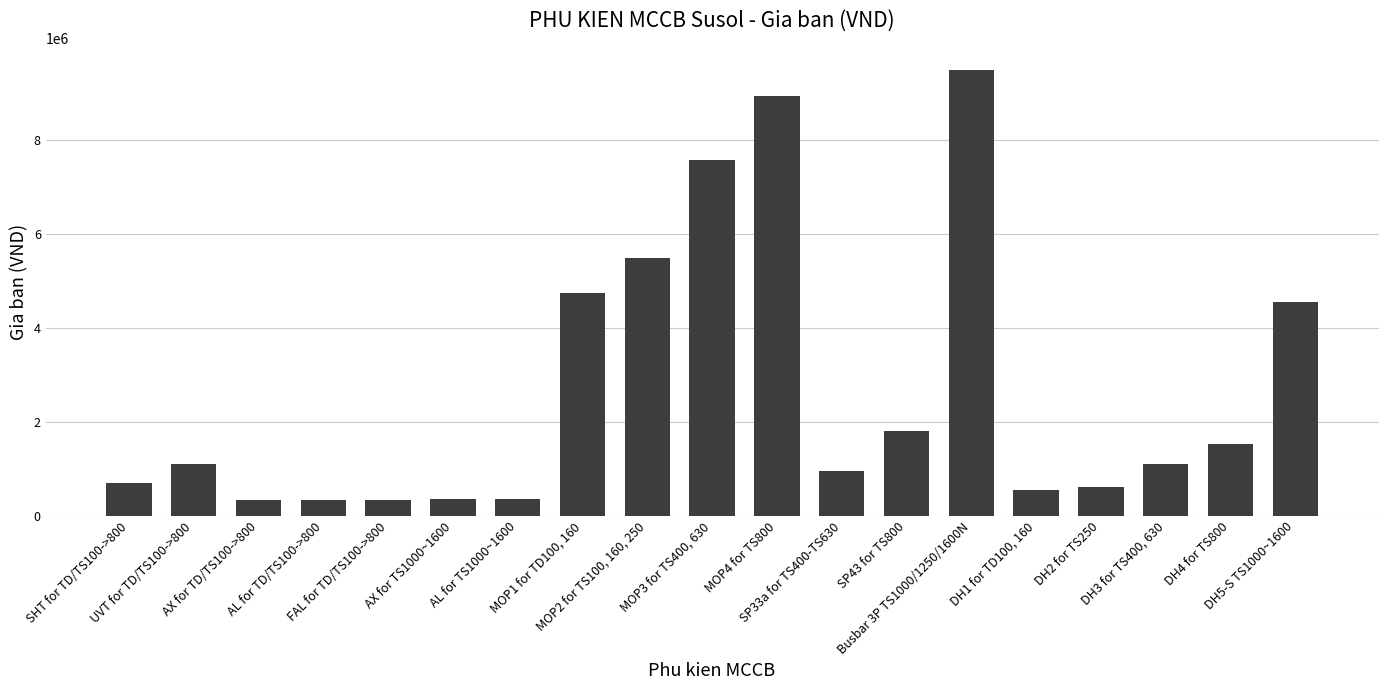

What is the minimum value shown in the chart?

330000